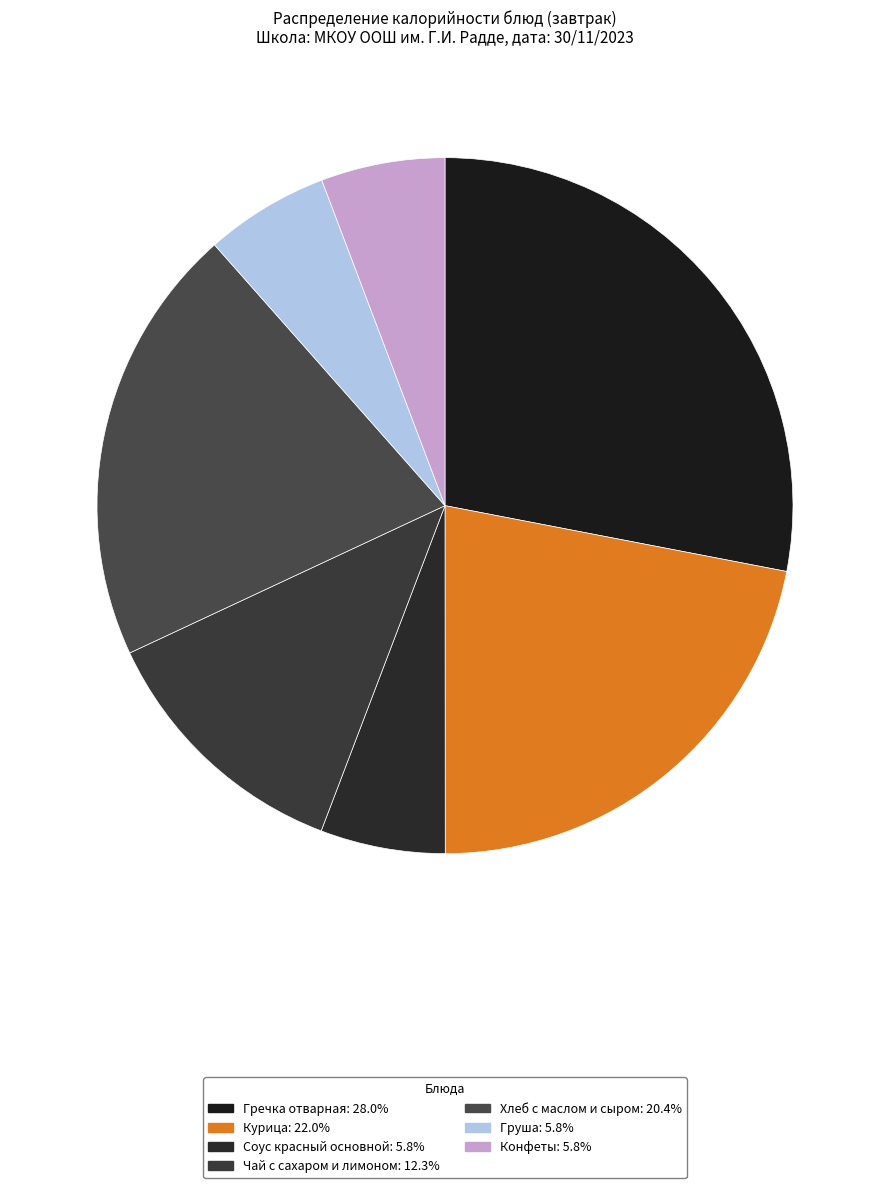

How much of the chart is everything except Гречка отварная?

72.0%